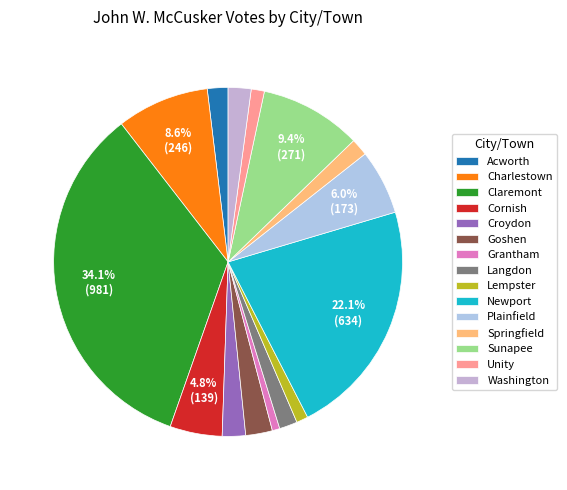

Which has a higher value, Acworth or Newport?

Newport